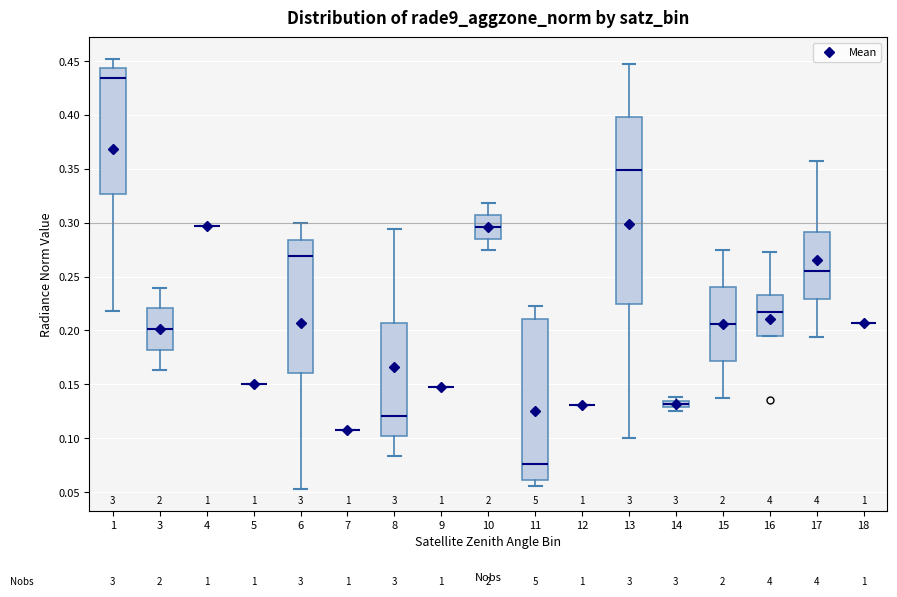

Comparing the boxes themselves (not the whiskers), which one is the tallest?

13